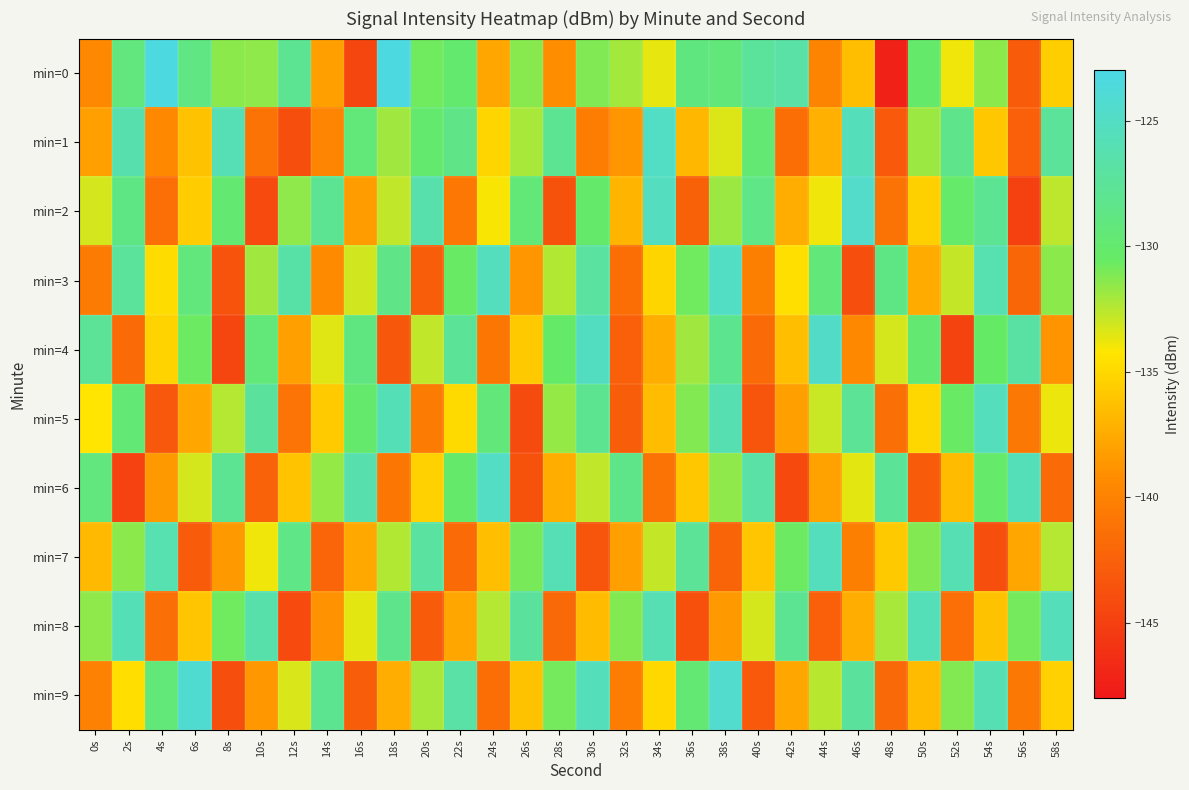

What is the greatest value displayed?

-123.3